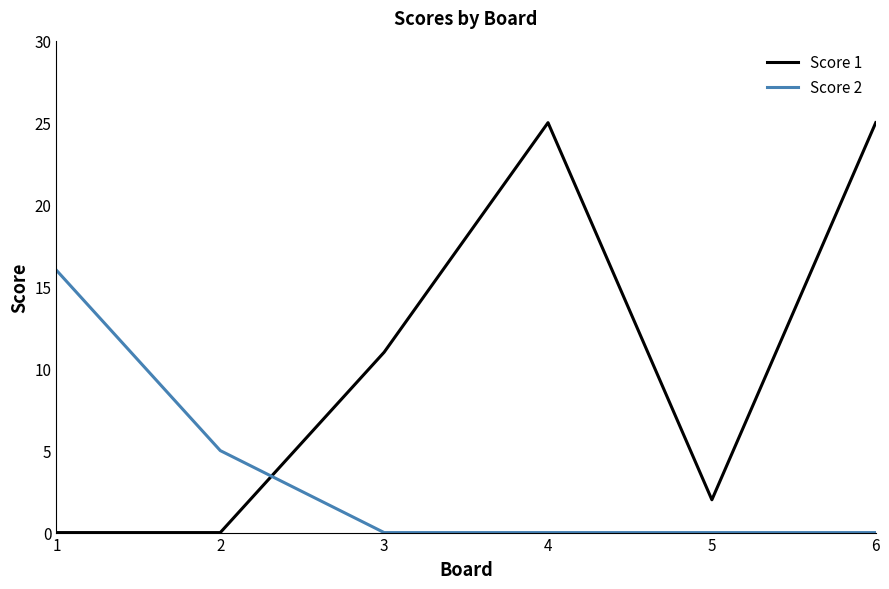

True or false: Score 1 has a value of 44 at 4.

False